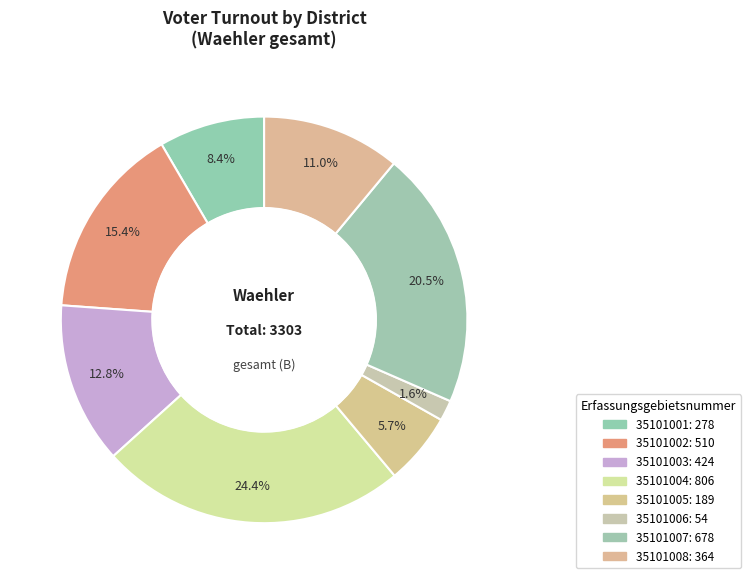

True or false: 35101003 accounts for 13% of the total.

True